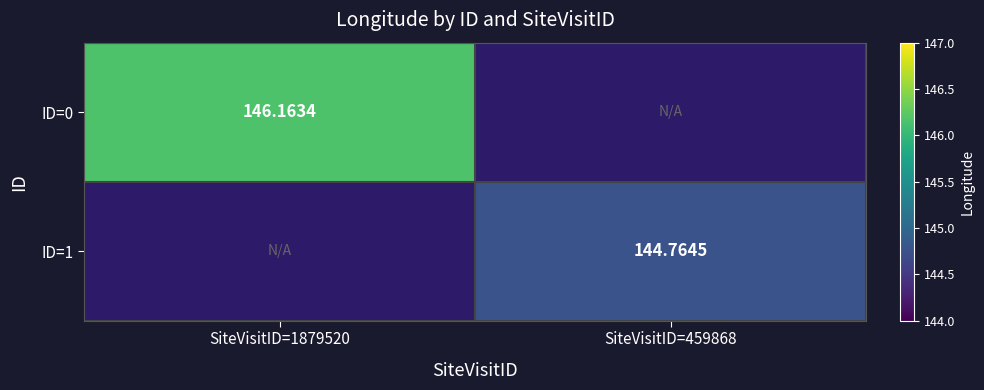

Which series has the largest range (max minus min)?

ID=0